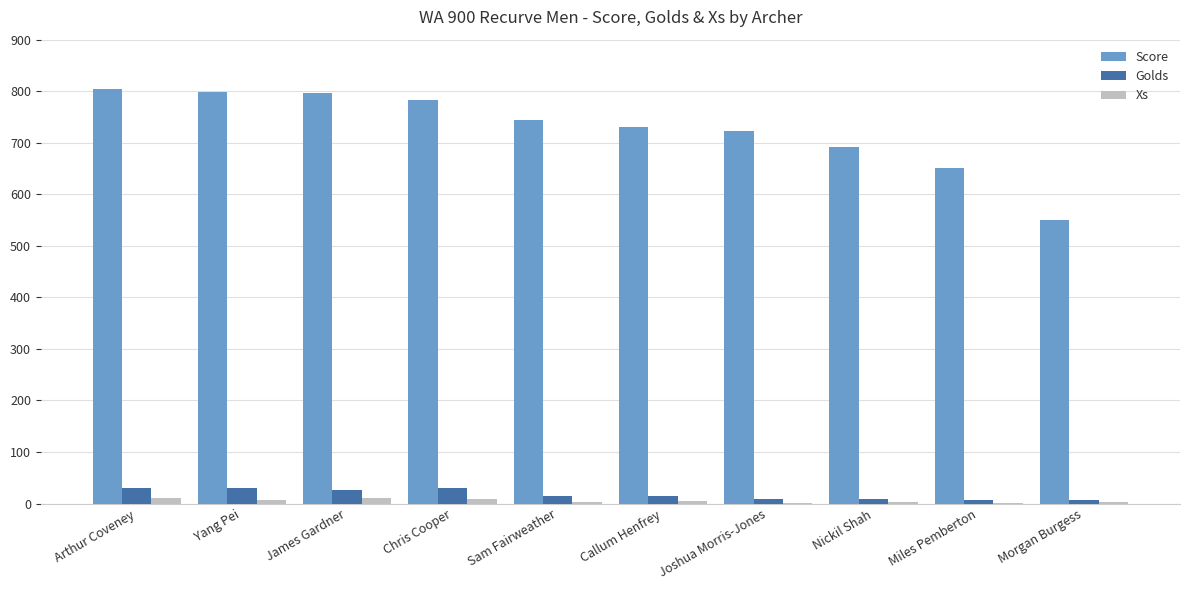

The Xs series shows 10 at James Gardner. True or false?

True